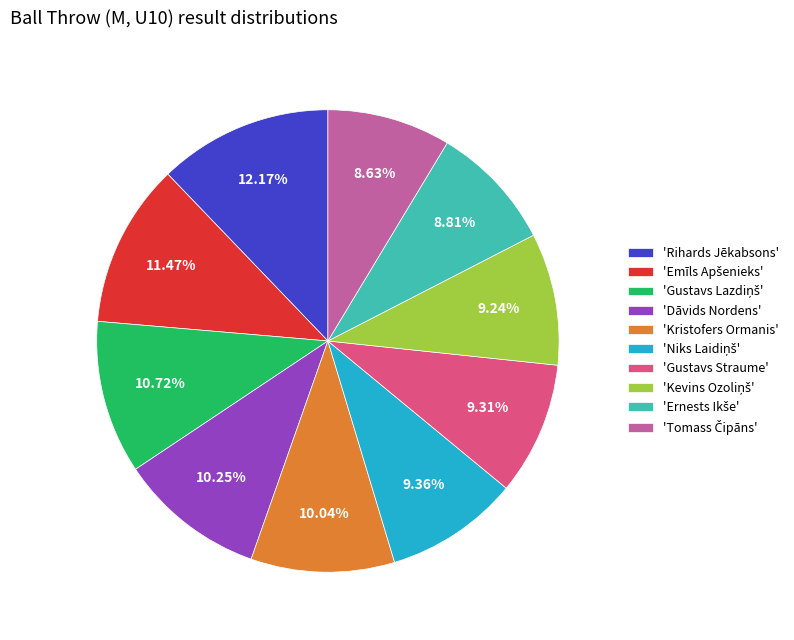

Which slice is the largest?

'Rihards Jēkabsons'